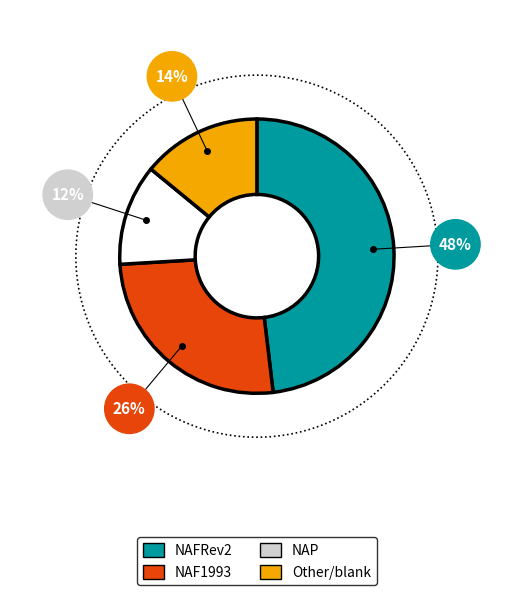

Does F account for over 50% of the chart?

No